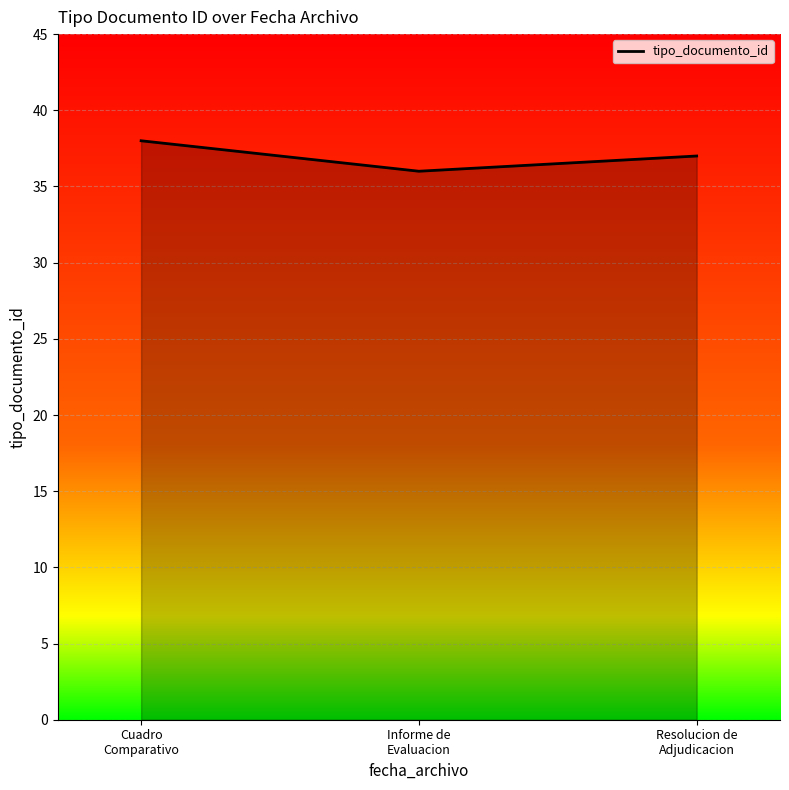

What is the average value?

37